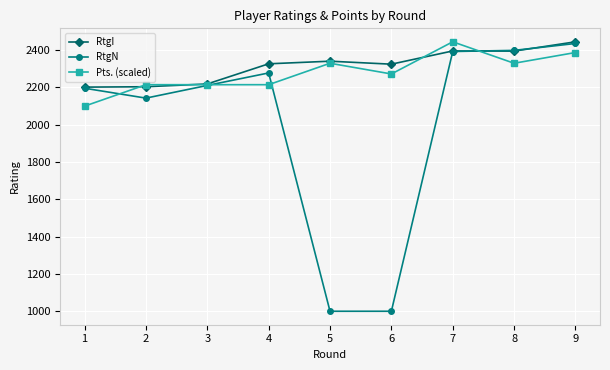

What is the value of the RtgN point at the 7th from the left?

2393.0